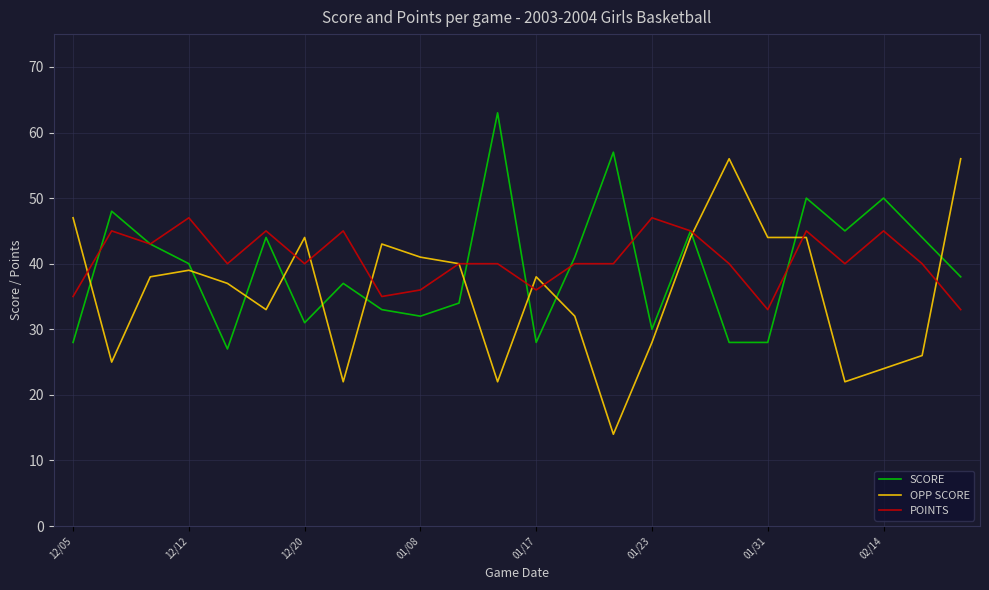

Rank the series by their maximum value, from highest to lowest.

SCORE, OPP SCORE, POINTS